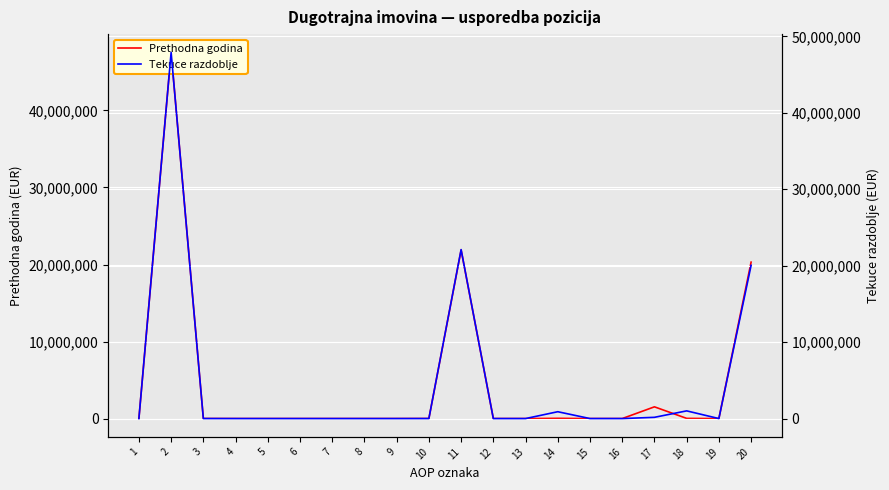

Which label corresponds to the smallest value in the chart?

1